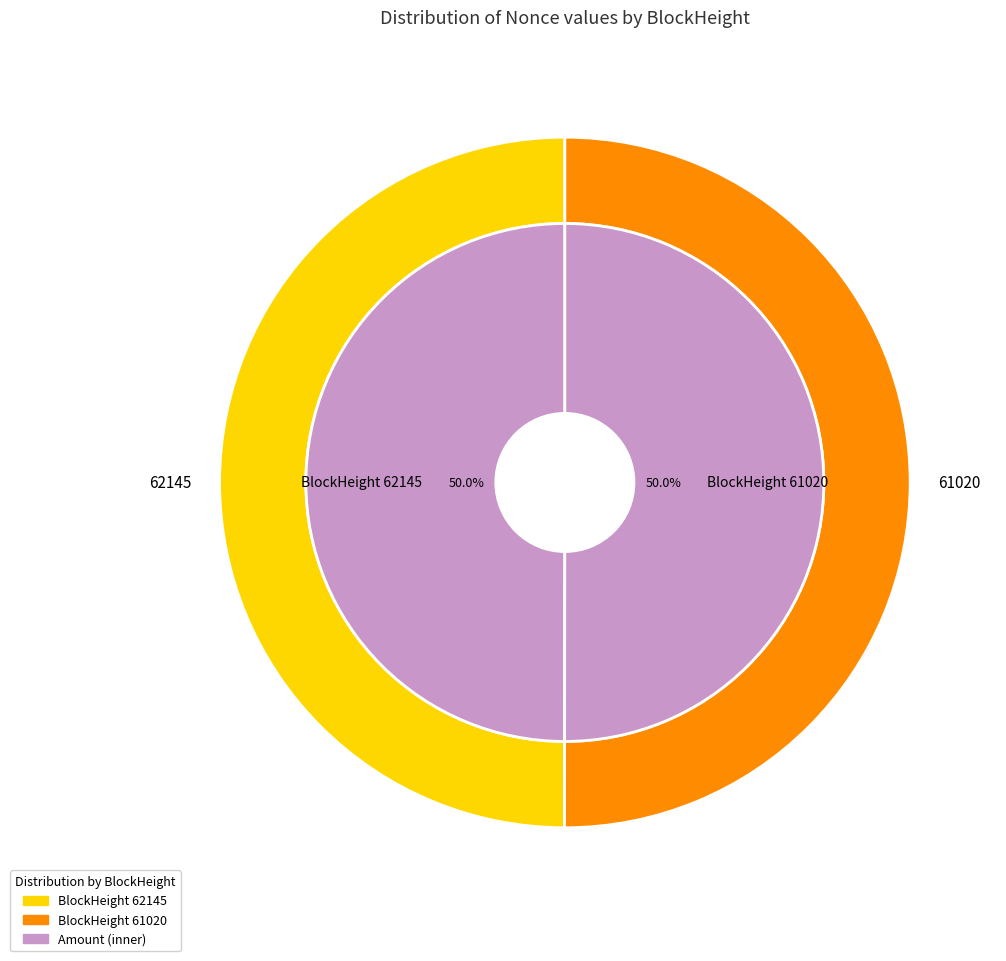

Which slice is the largest?

61020